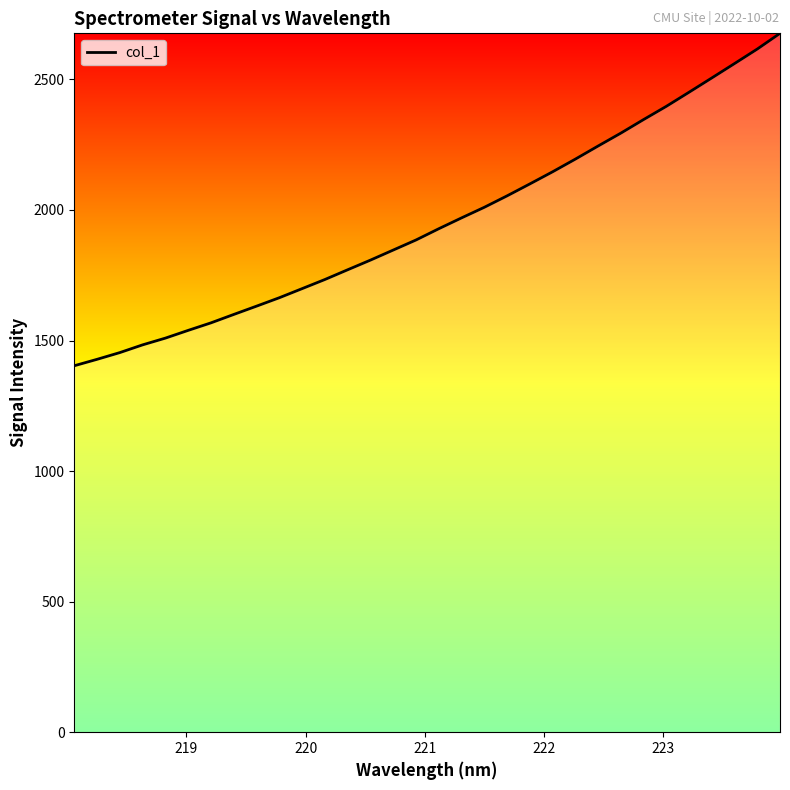

Is this an area chart (filled region under the line)?

No